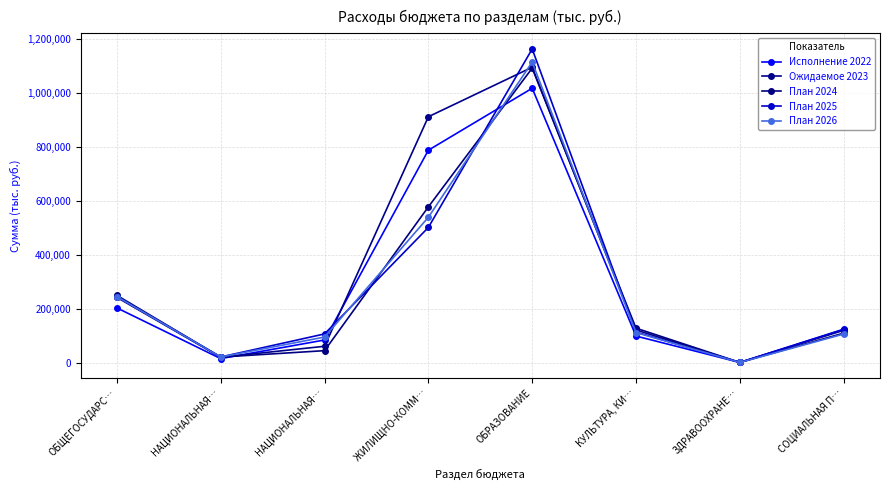

How many data points does each series have?

8